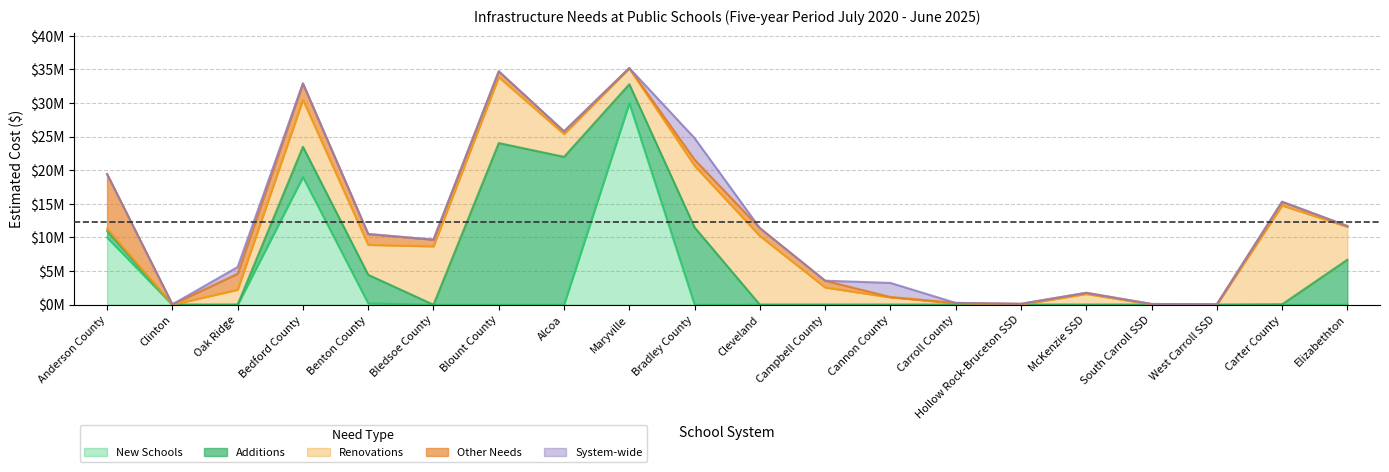

What is the label of the 9th point from the left?

Maryville